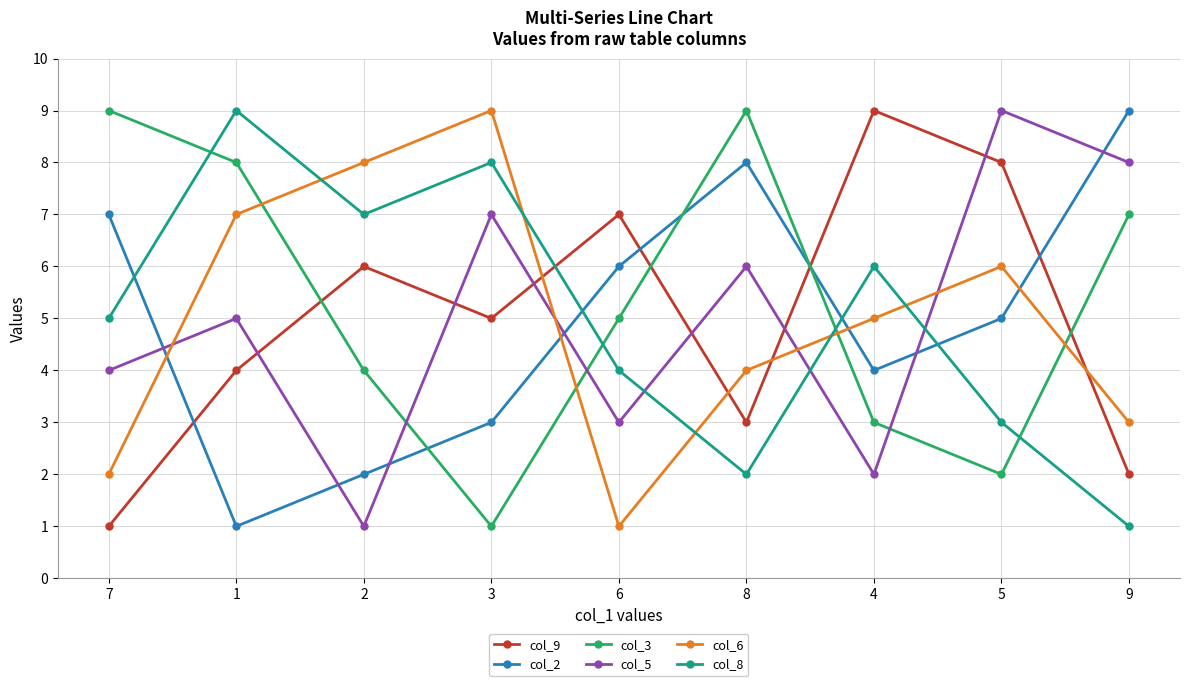

Rank the categories by col_2 value from highest to lowest.

9, 8, 7, 6, 5, 4, 3, 2, 1